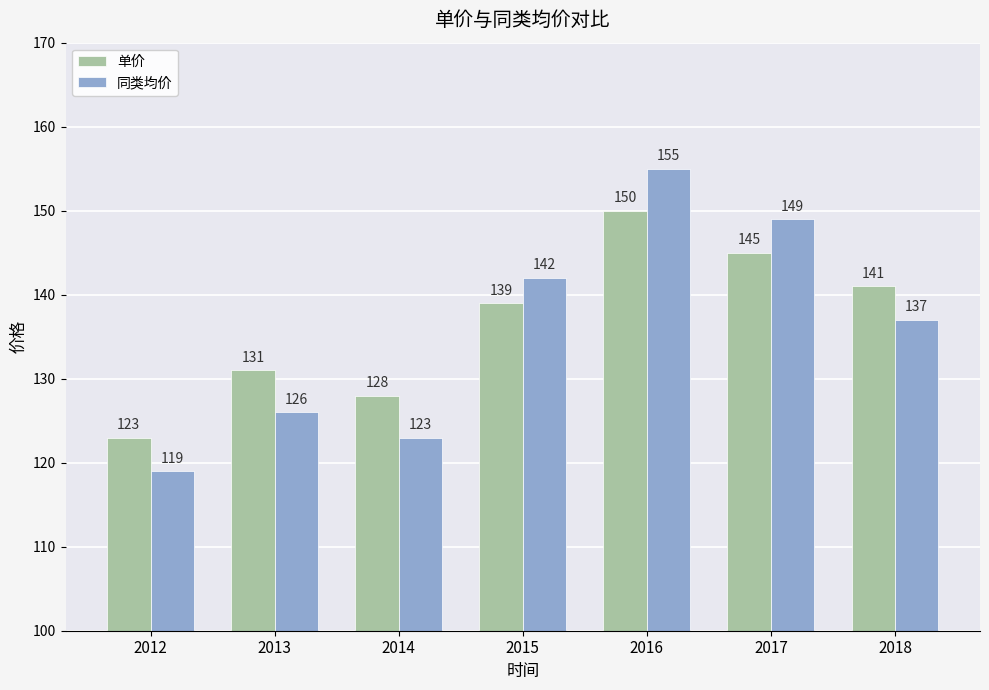

Rank the series by their average value, from highest to lowest.

单价, 同类均价